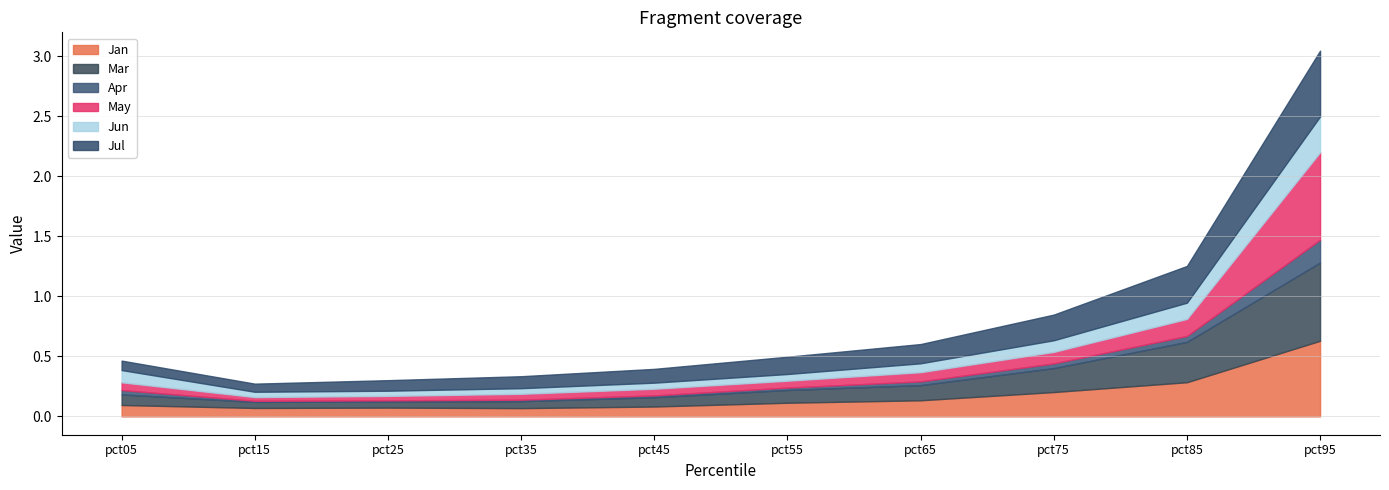

Rank the series at pct45 from highest to lowest value.

Jul, Jan, Mar, May, Jun, Apr